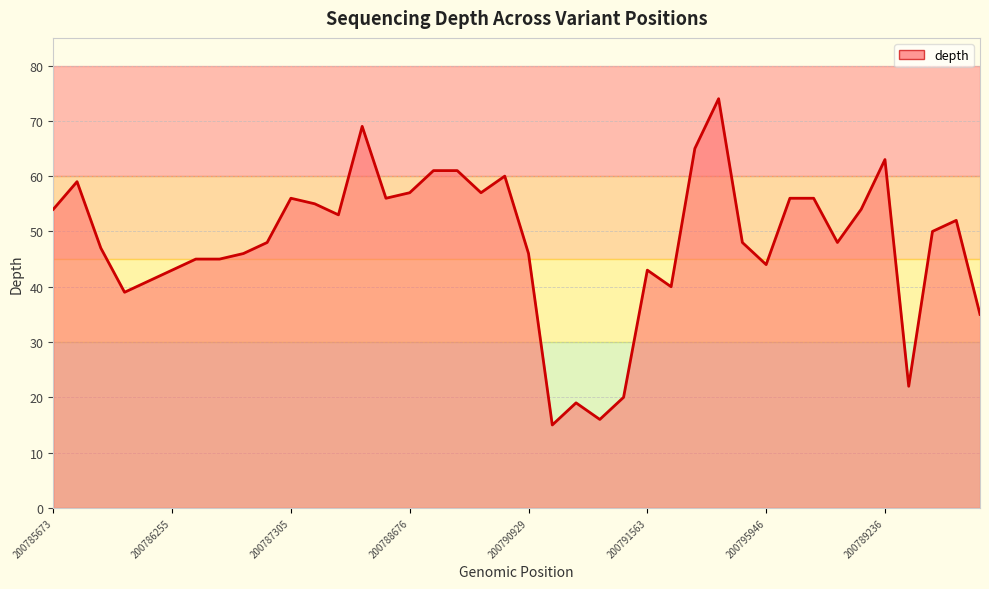

At which label does the data first exceed 50?

200785673